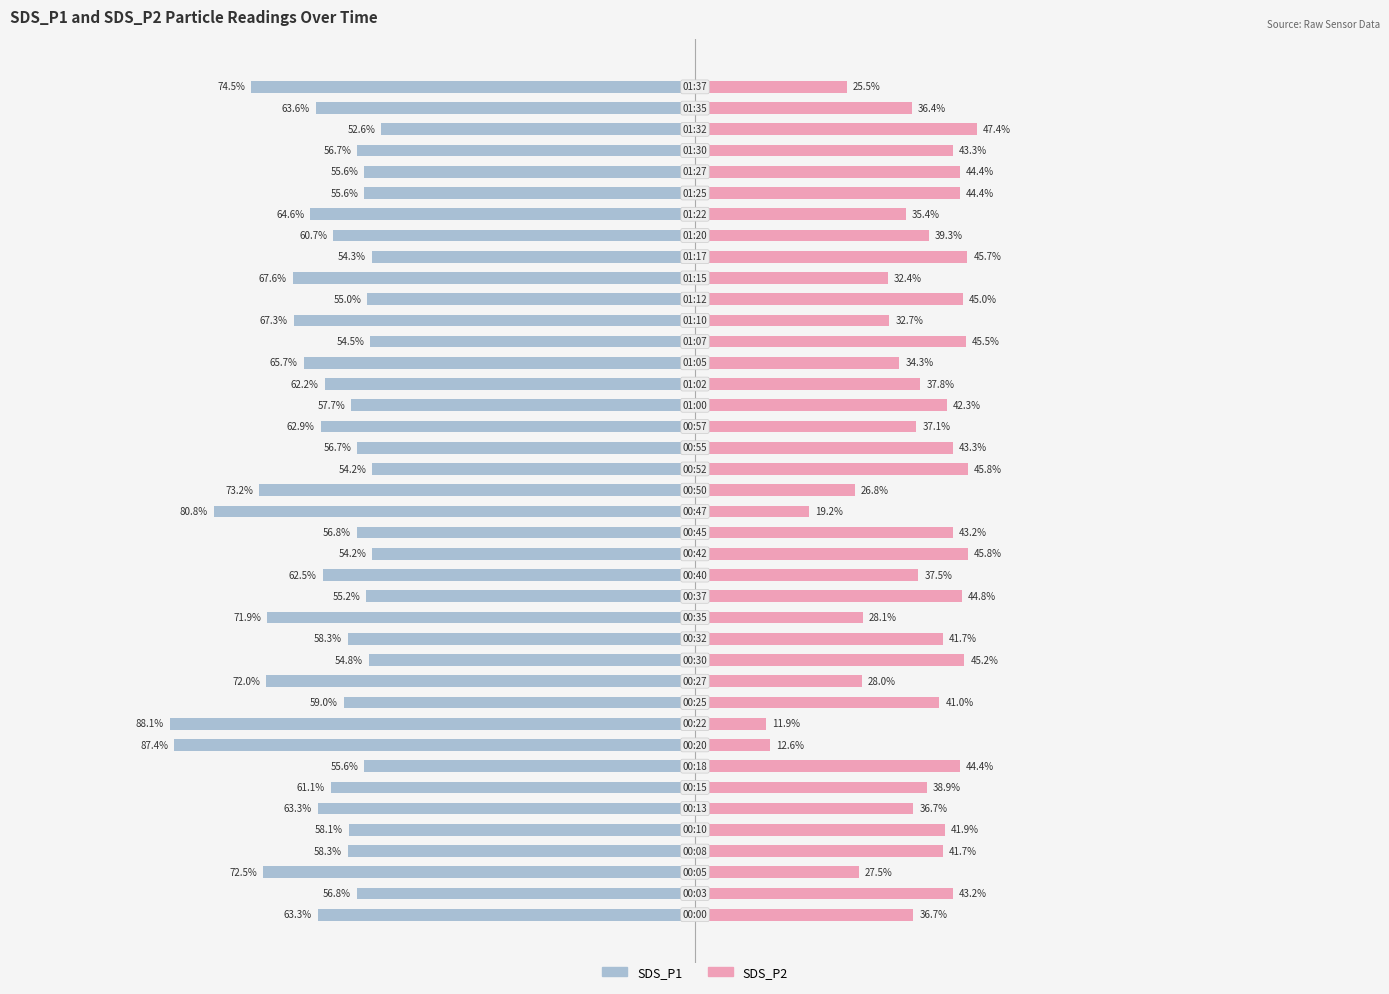

How many bars are there in total?

80